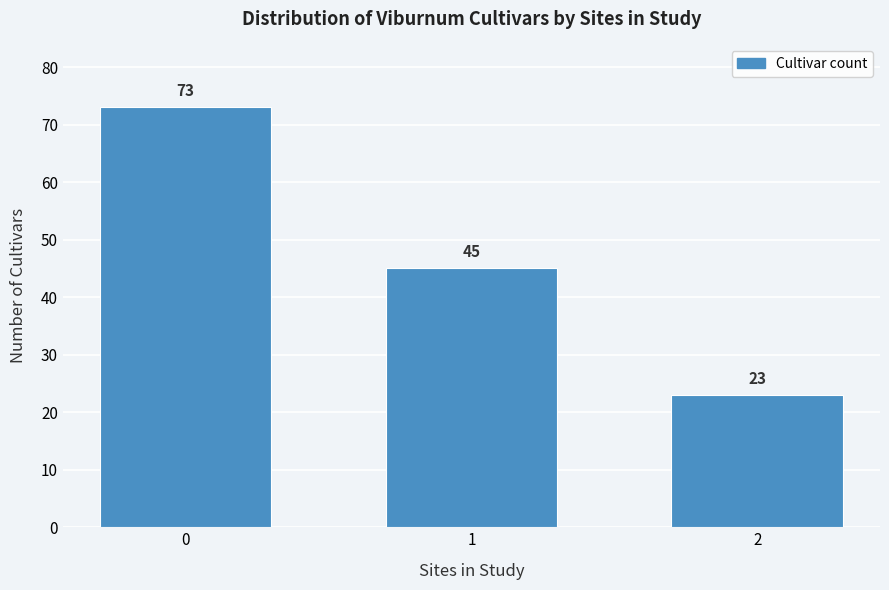

Reading left to right, what are all the values shown in this chart?

0=73	1=45	2=23